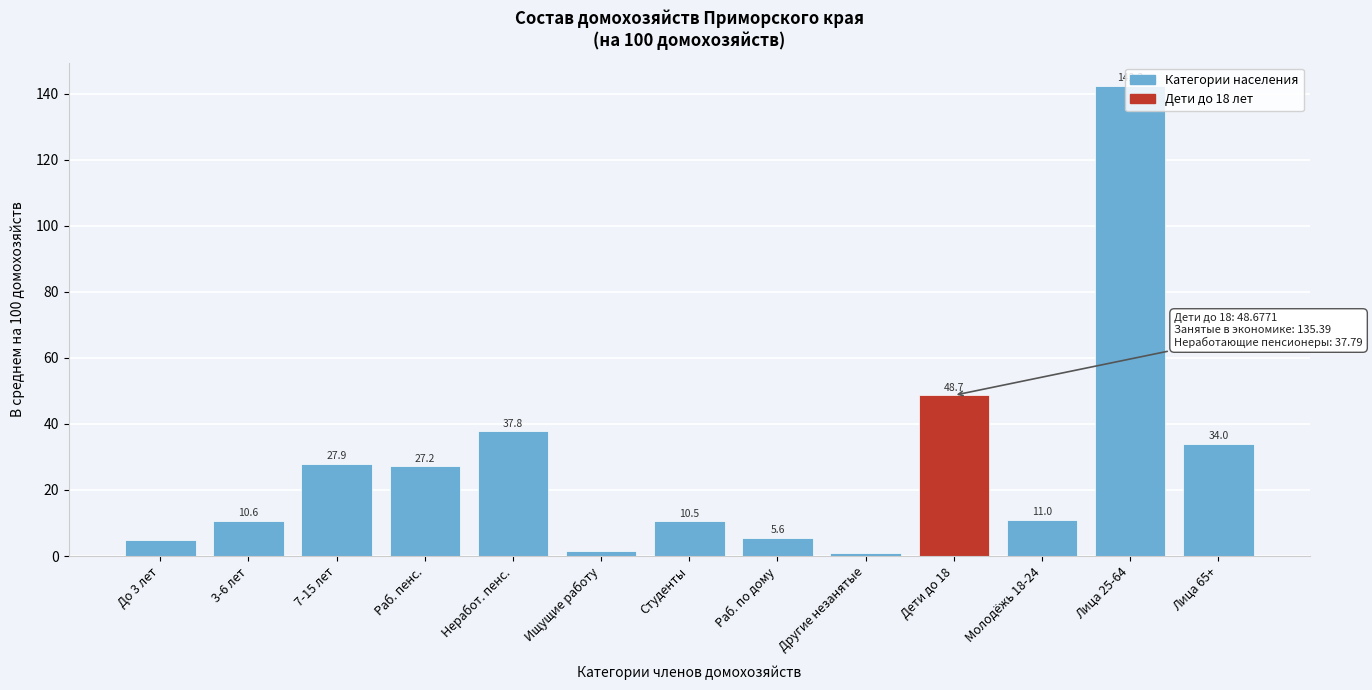

What is the change in value from Неработ. пенс. to Студенты?

-27.3